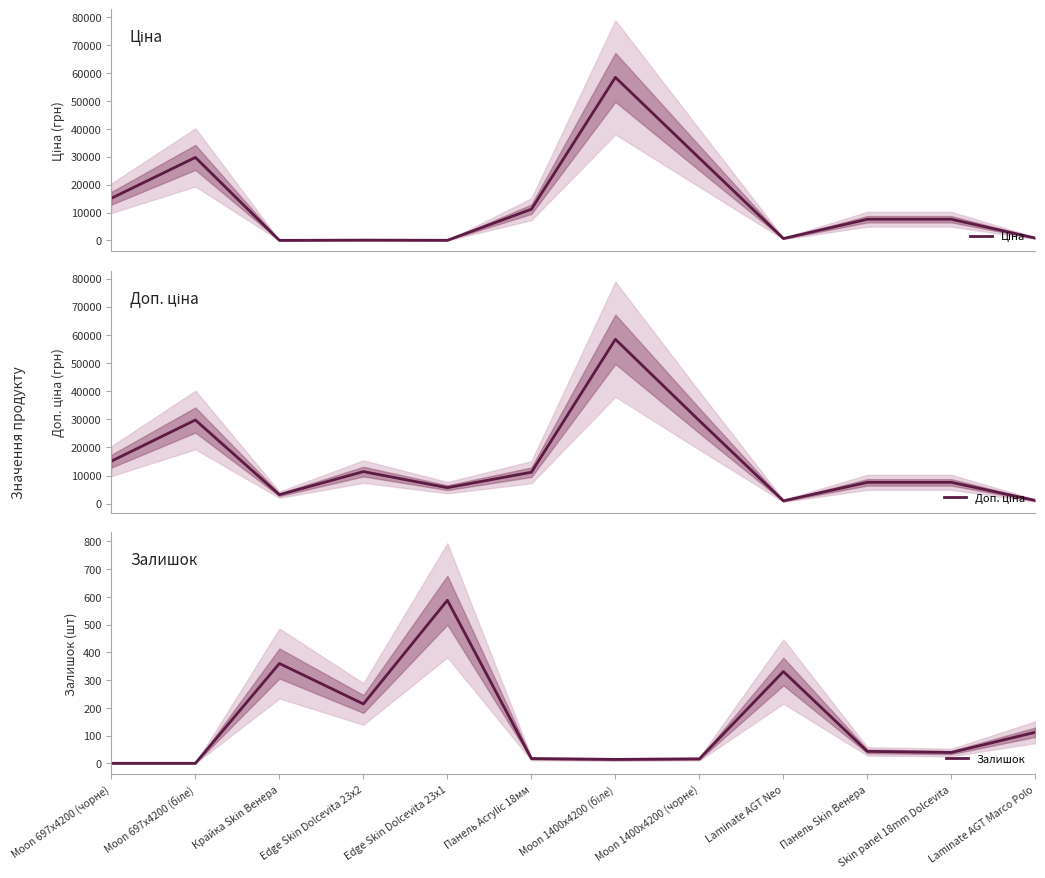

True or false: Залишок has a value of 20.9 at Панель Skin Венера.

False